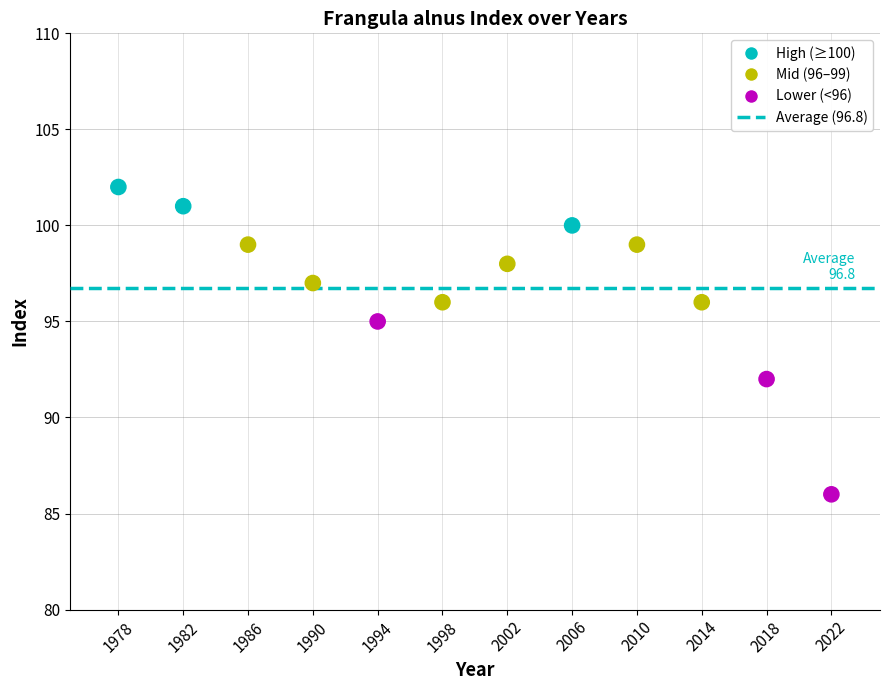

What Y value in the scatter plot is closest to 94?

95